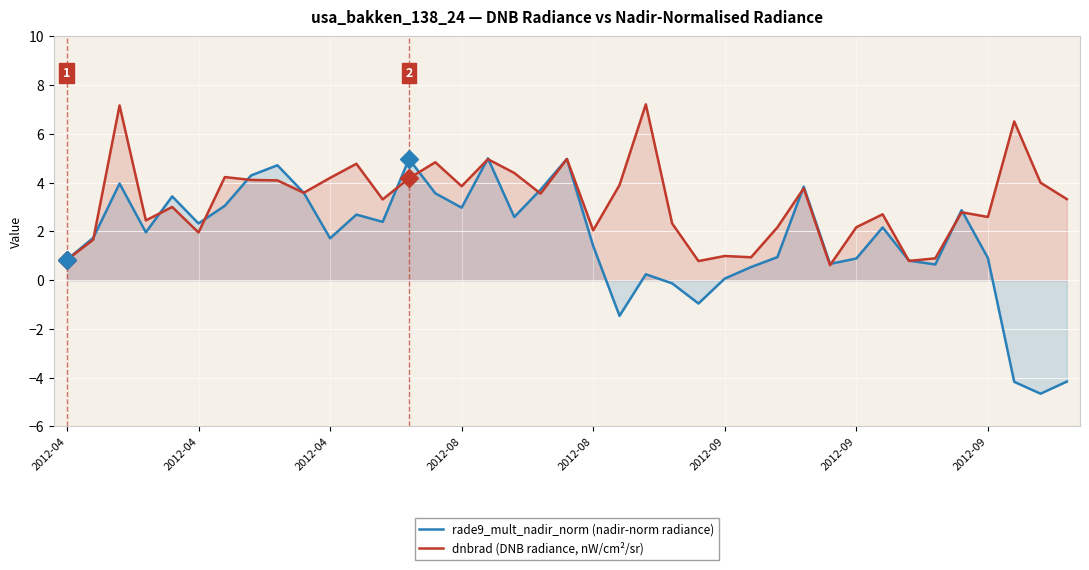

After their last crossing, which series has the higher values: dnbrad (DNB radiance, nW/cm²/sr) or rade9_mult_nadir_norm (nadir-norm radiance)?

dnbrad (DNB radiance, nW/cm²/sr)